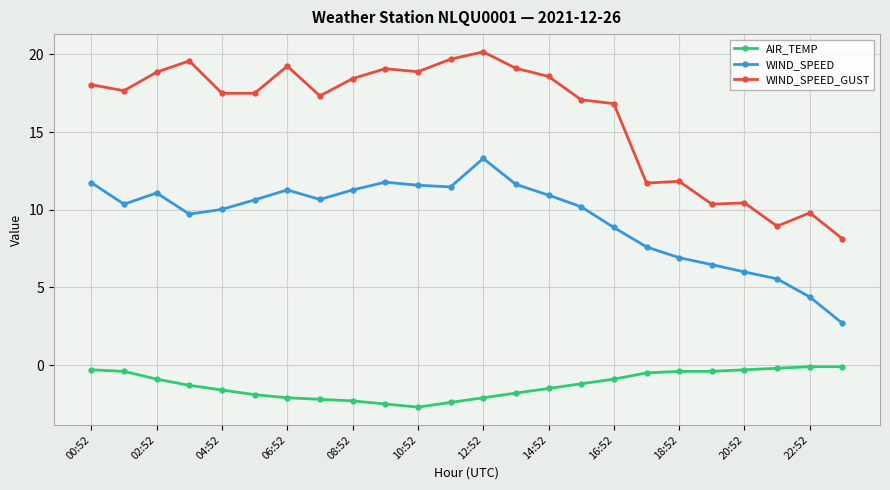

In WIND_SPEED, how many points are lower than both neighbors (excluding endpoints)?

4